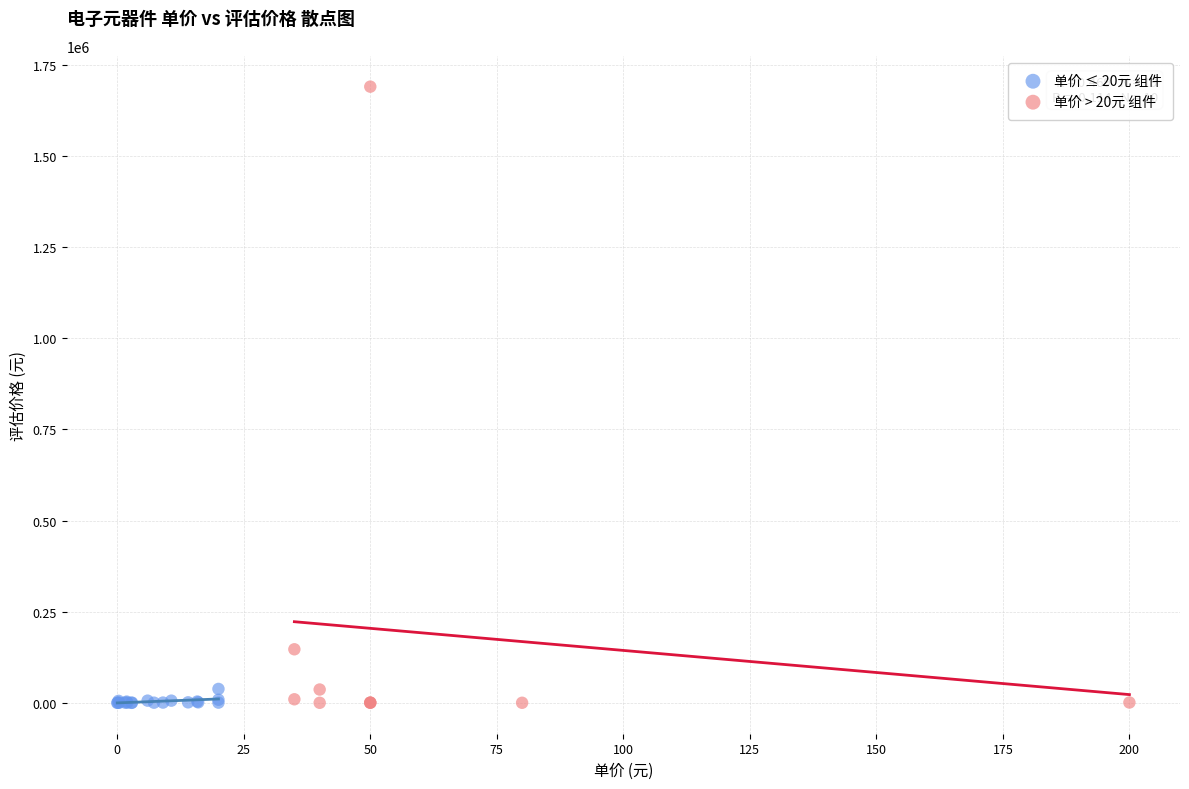

Which series reaches the maximum Y coordinate?

单价 > 20元 组件